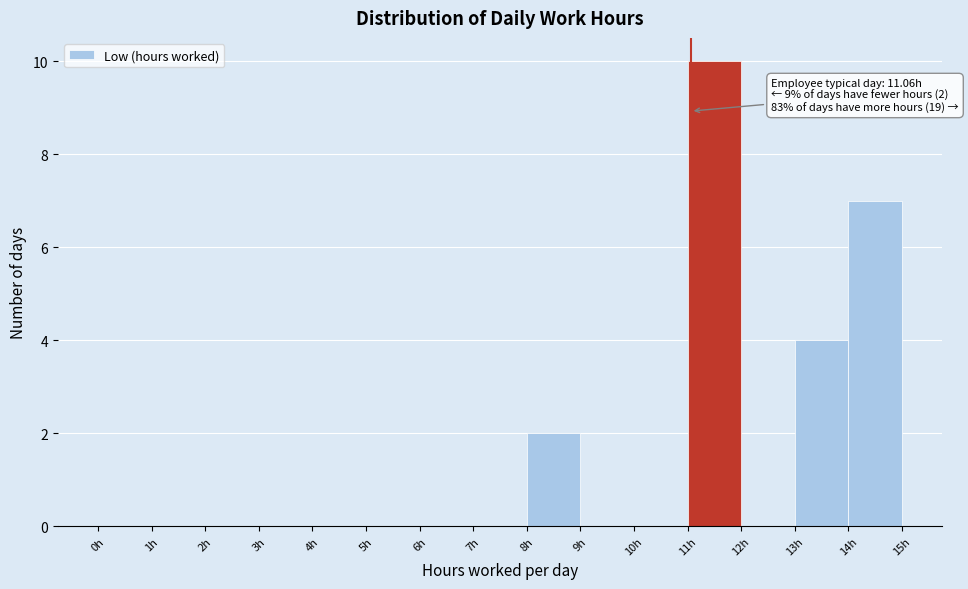

Over which range of the x-axis is the bar tallest?

11 to 12